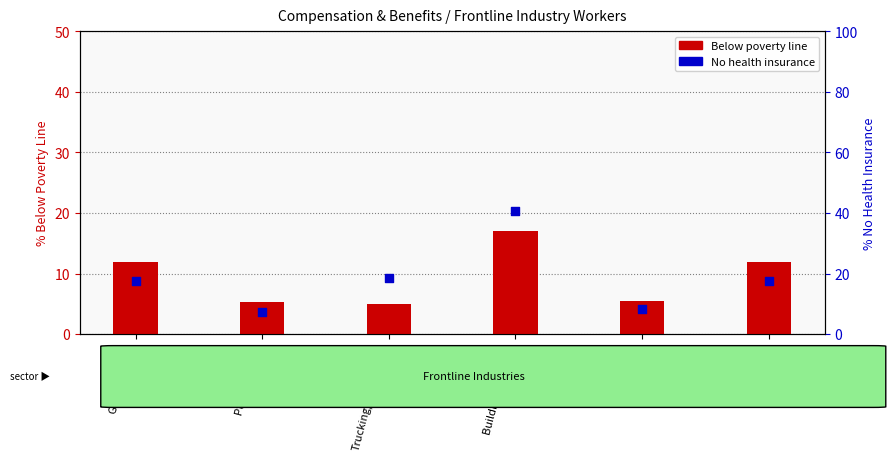

Which series has the largest total across all categories?

No health insurance